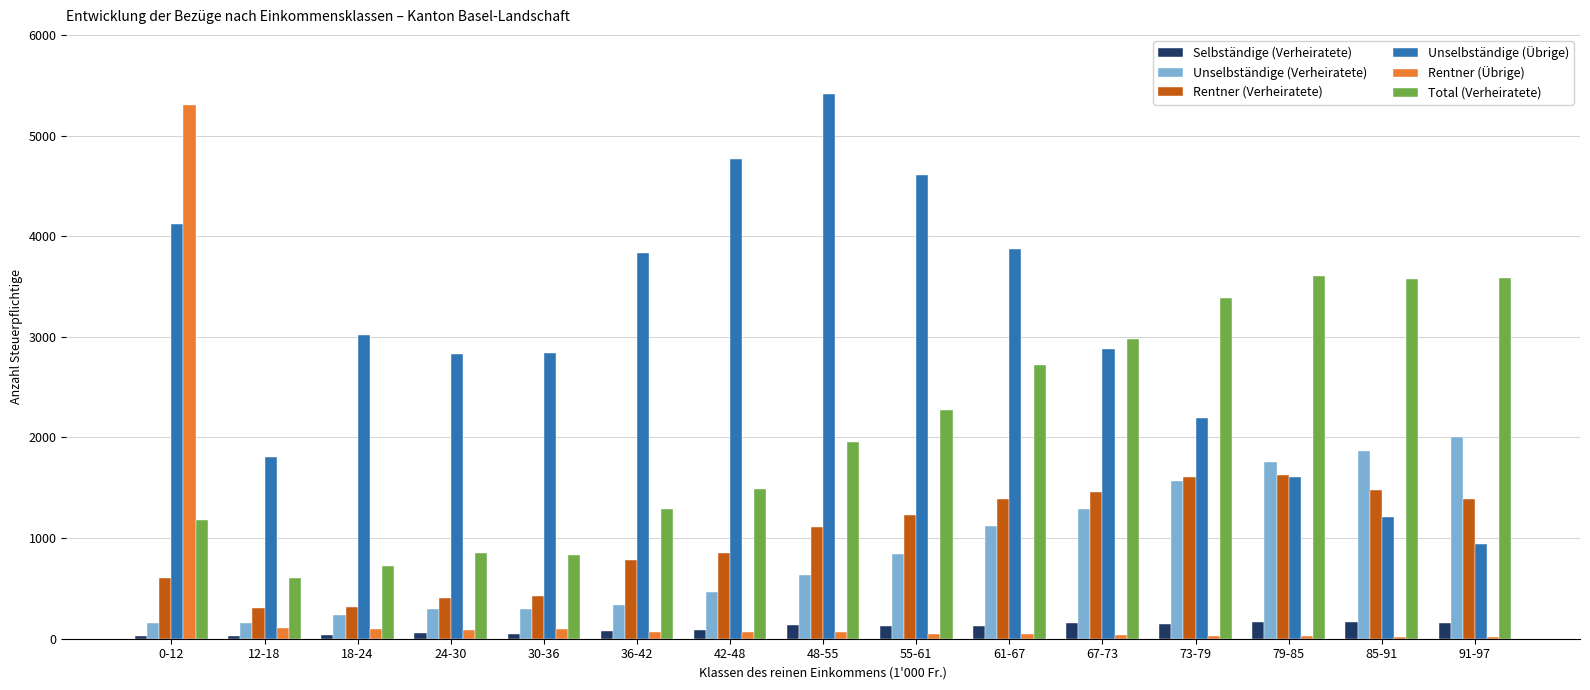

How many groups of bars are there?

15